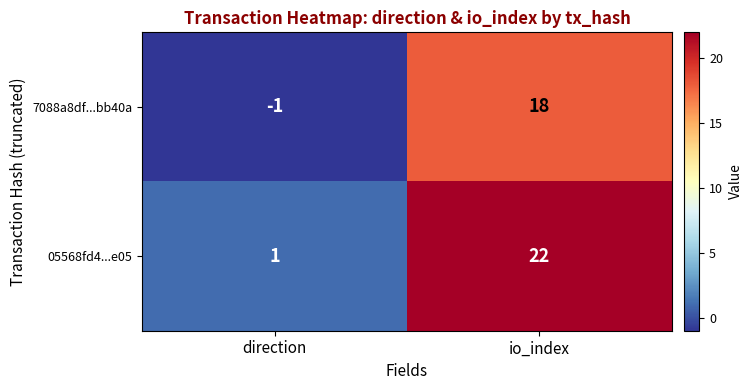

What is the sum of all 05568fd4...e05 values?

23